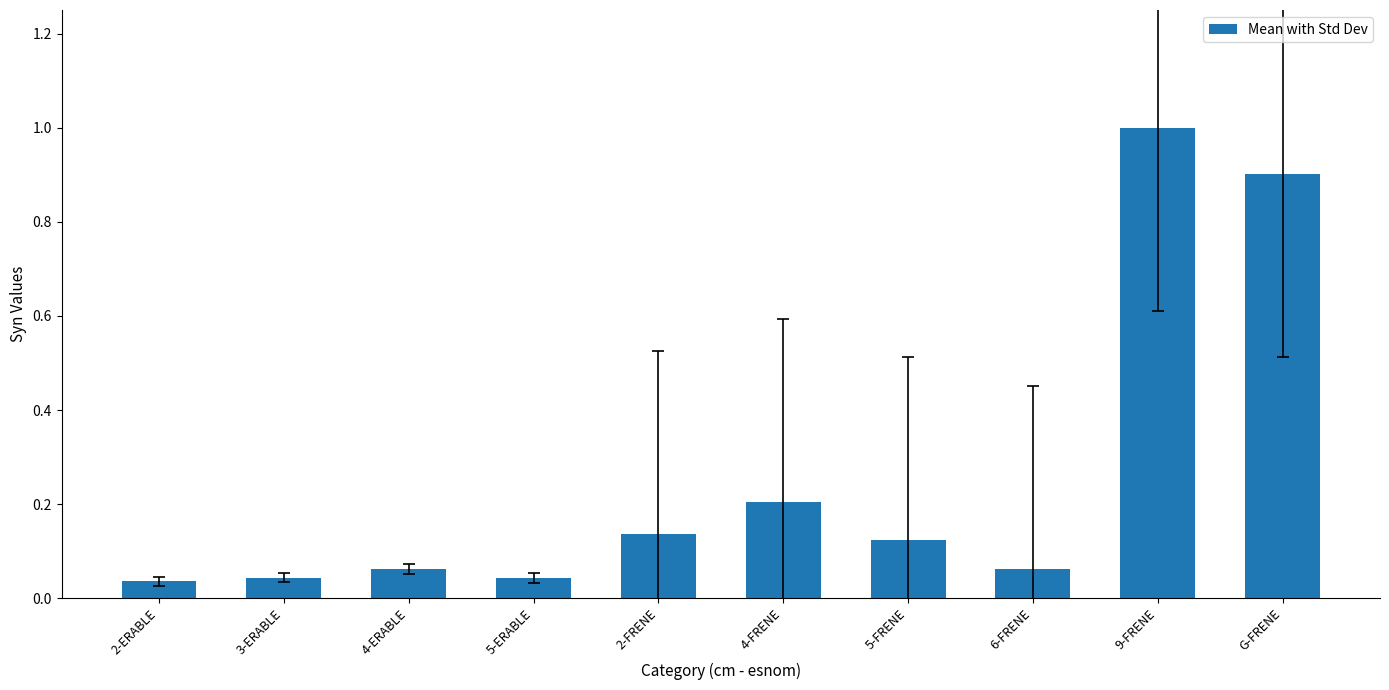

True or false: the data shows 0.2 at 2-FRENE.

False